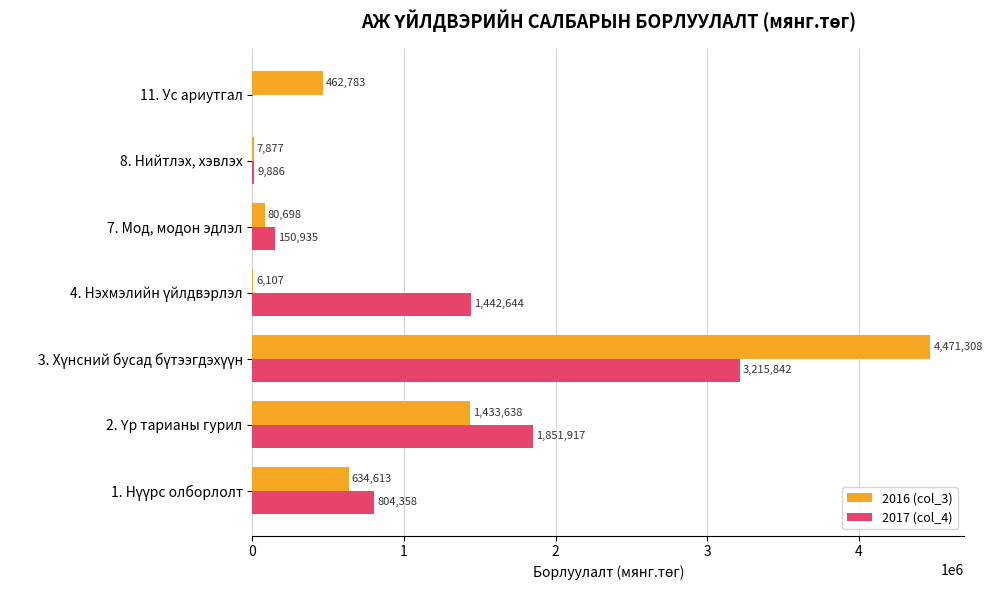

Which series has the widest spread of values?

2016 (col_3)